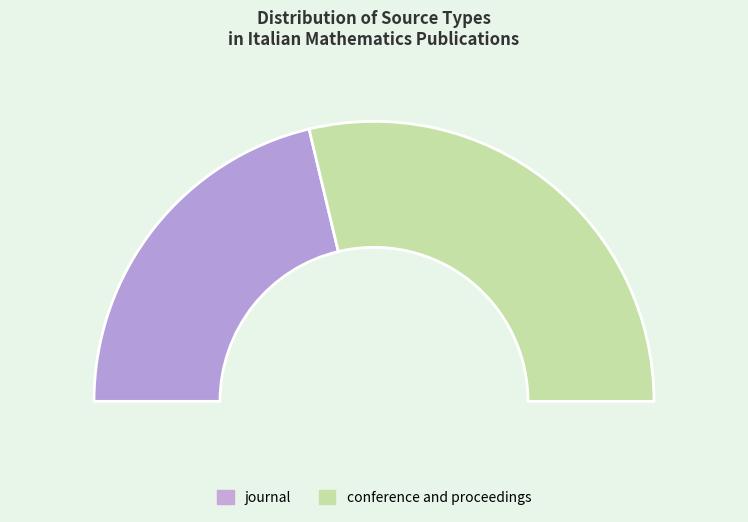

What percentage is NOT represented by conference and proceedings?

42.6%